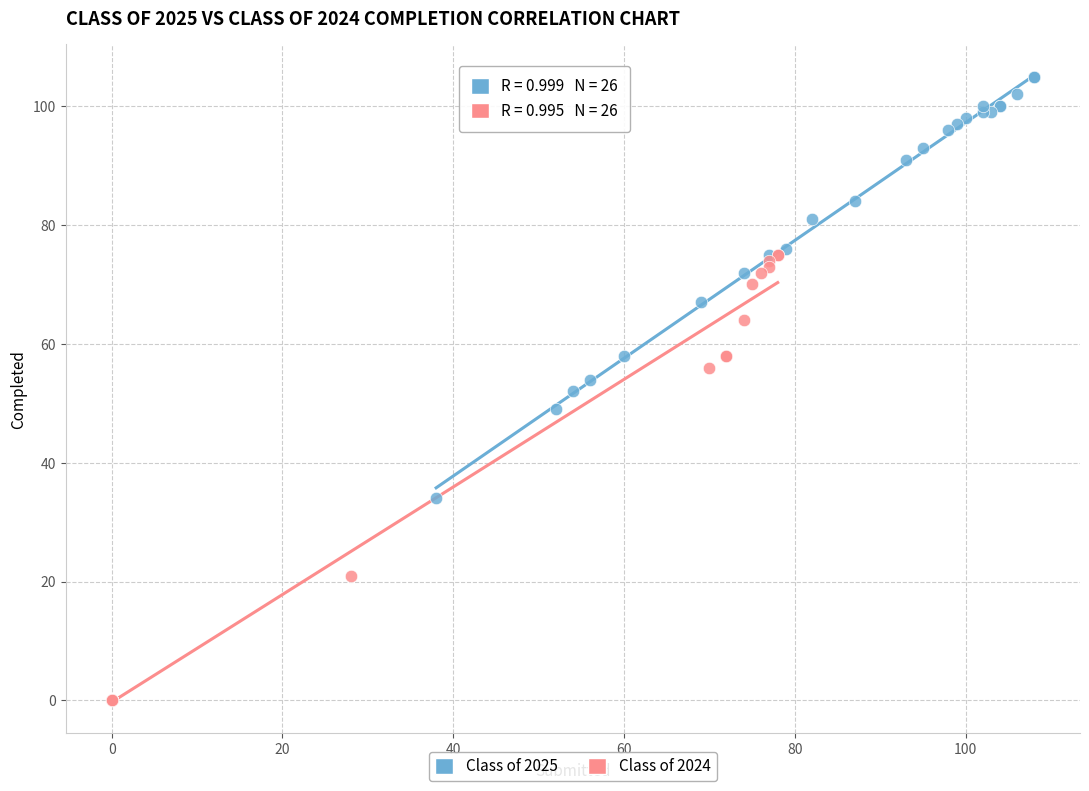

What are all the series names shown in the legend?

Class of 2025, Class of 2024